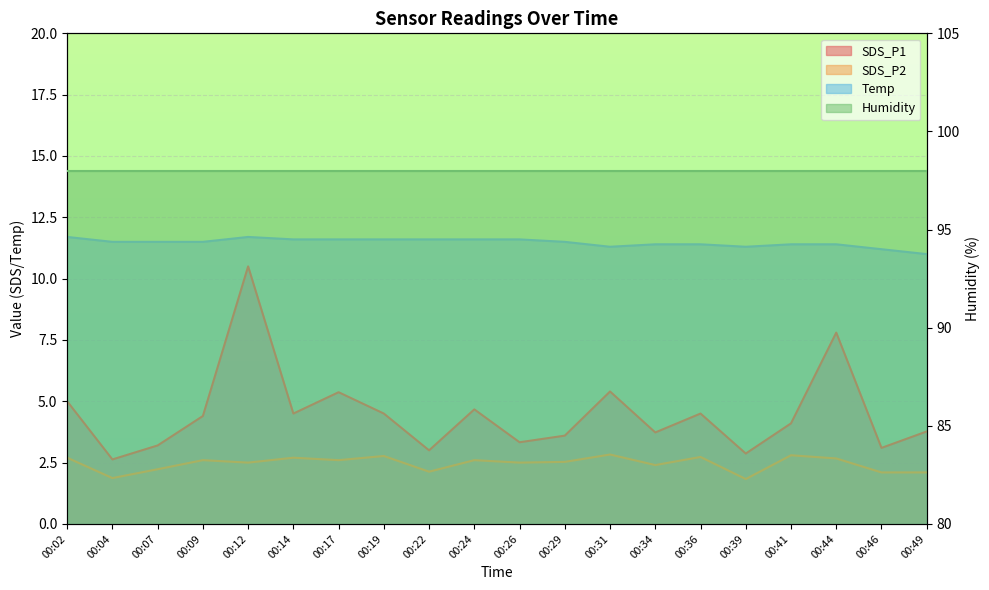

How many data points in SDS_P1 are above 4?

11